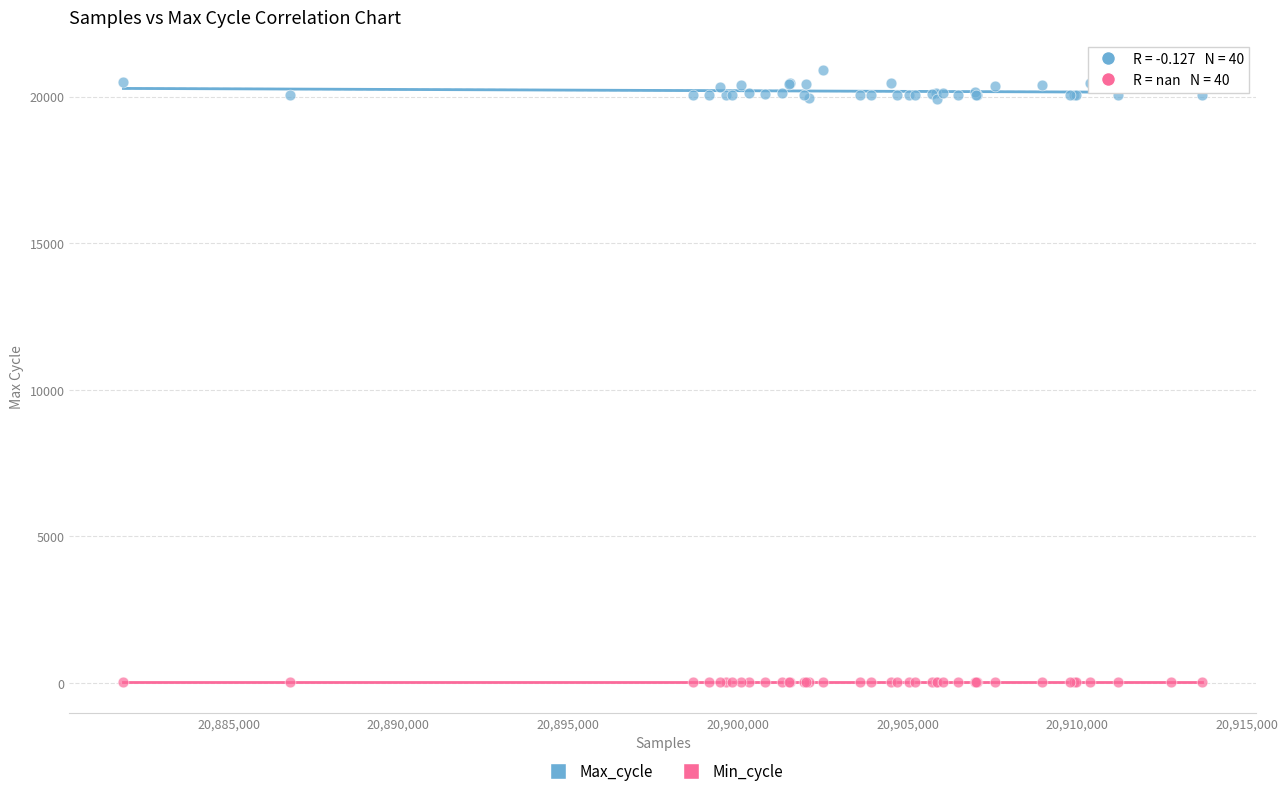

Which series contains the lowest Y value?

Min_cycle